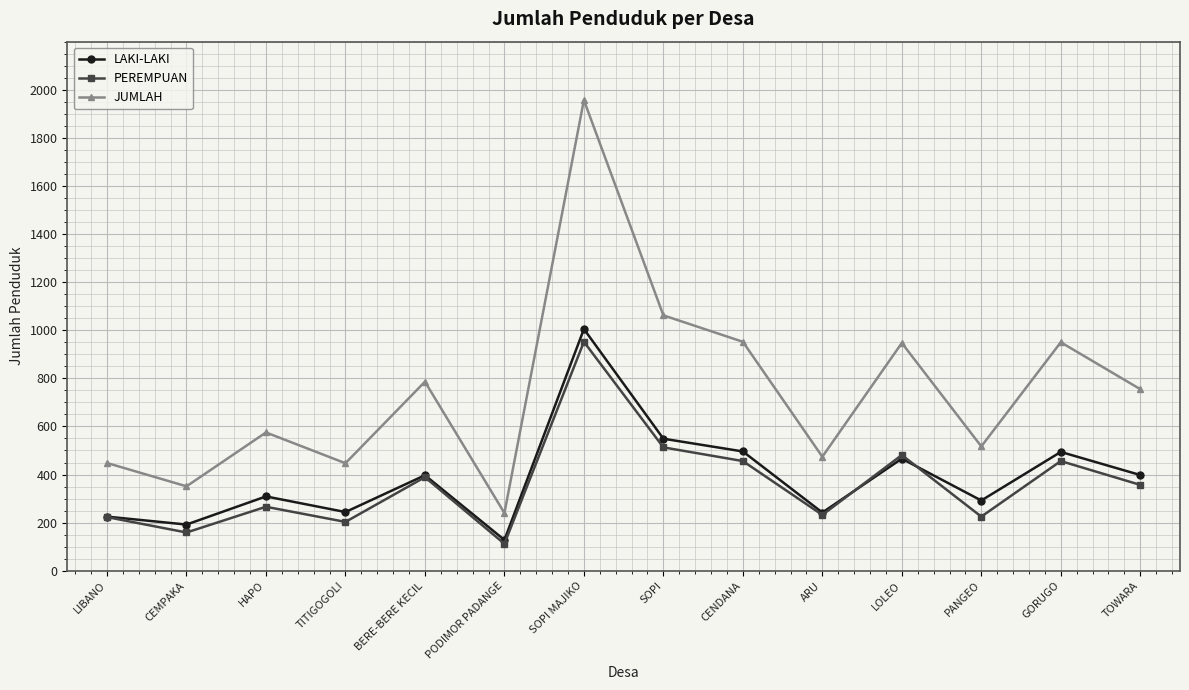

Is it true that JUMLAH equals 447 at TITIGOGOLI?

True